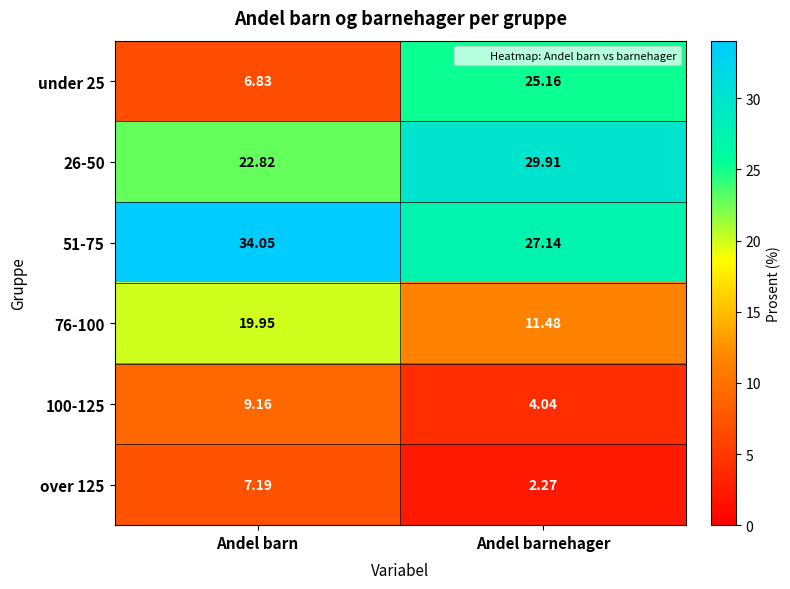

Which category has the highest value across all series?

Andel barn